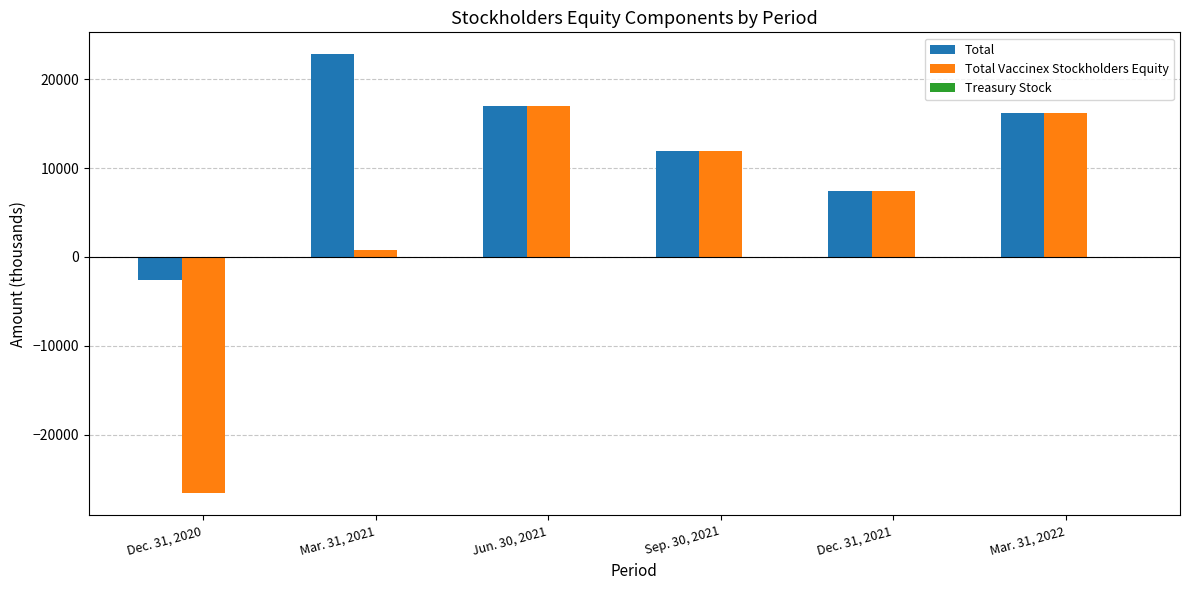

Which label corresponds to the largest value in the chart?

Mar. 31, 2021